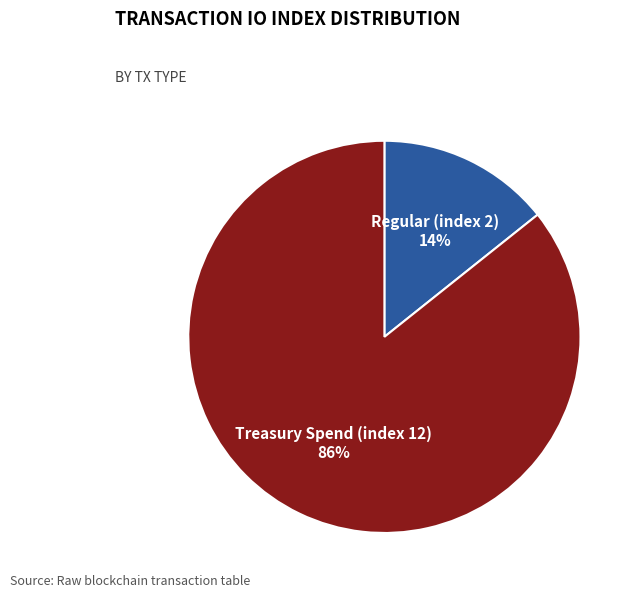

Is there a majority slice in this chart?

Yes